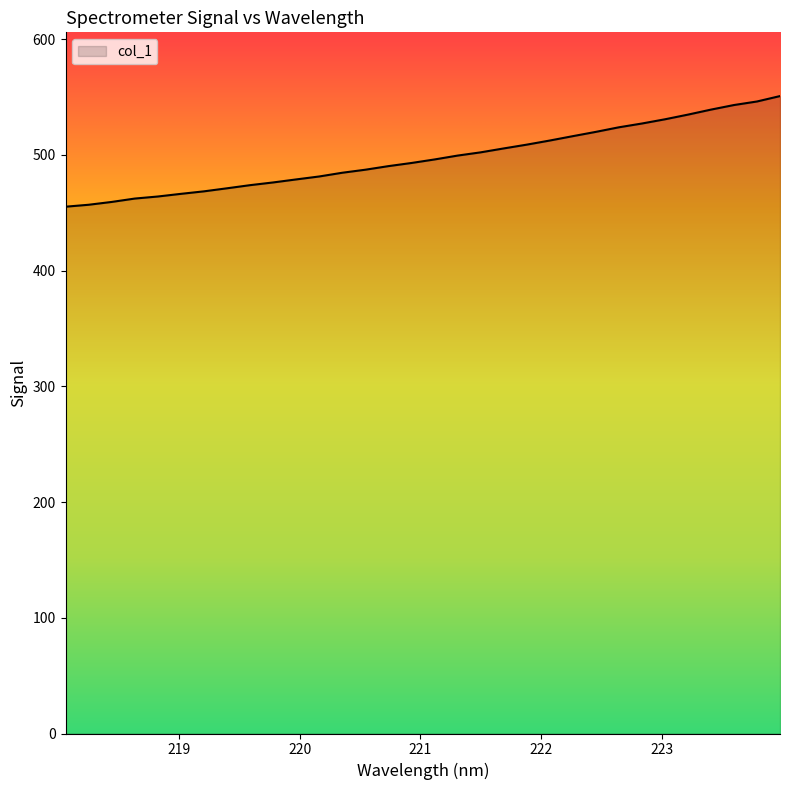

What is the difference between the maximum and minimum values?

95.6